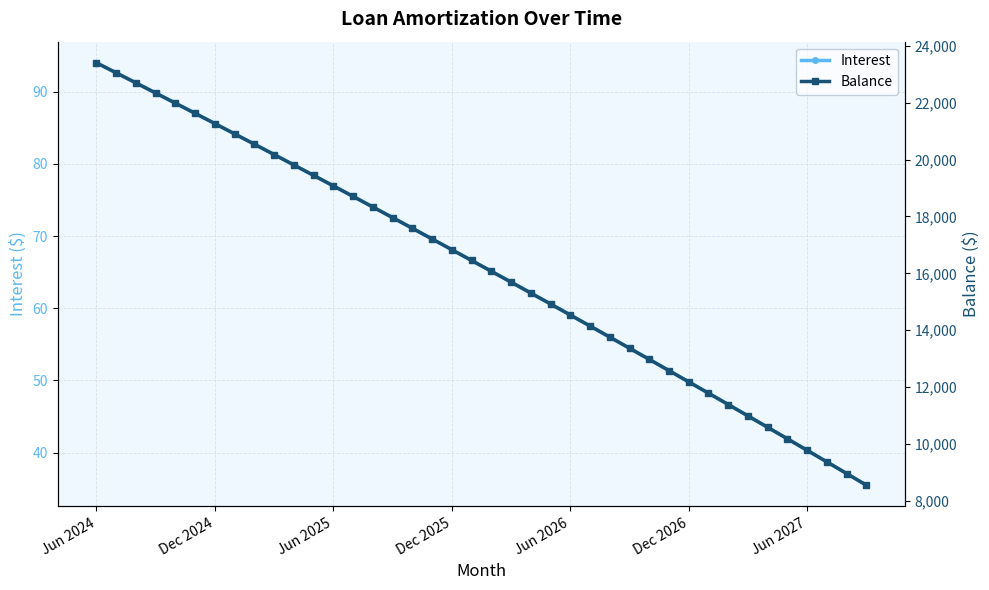

Reading left to right, list all the values displayed in this chart.

Interest: 94.0	92.6	91.2	89.8	88.4	87.0	85.6	84.2	82.8	81.3	79.9	78.4	77.0	75.5	74.0	72.6	71.1	69.6	68.1	66.6	65.1	63.6	62.1	60.6	59.1	57.5	56.0	54.5	52.9	51.4	49.8	48.2	46.7	45.1	43.5	41.9	40.3	38.7	37.1	35.5
Balance: 23404.0	23051.0	22697.0	22341.0	21984.0	21625.0	21265.0	20904.0	20541.0	20177.0	19811.0	19444.0	19075.0	18705.0	18333.0	17960.0	17586.0	17210.0	16833.0	16454.0	16074.0	15692.0	15309.0	14924.0	14537.0	14149.0	13759.0	13368.0	12975.0	12581.0	12185.0	11788.0	11389.0	10988.0	10586.0	10182.0	9777.0	9370.0	8961.0	8551.0